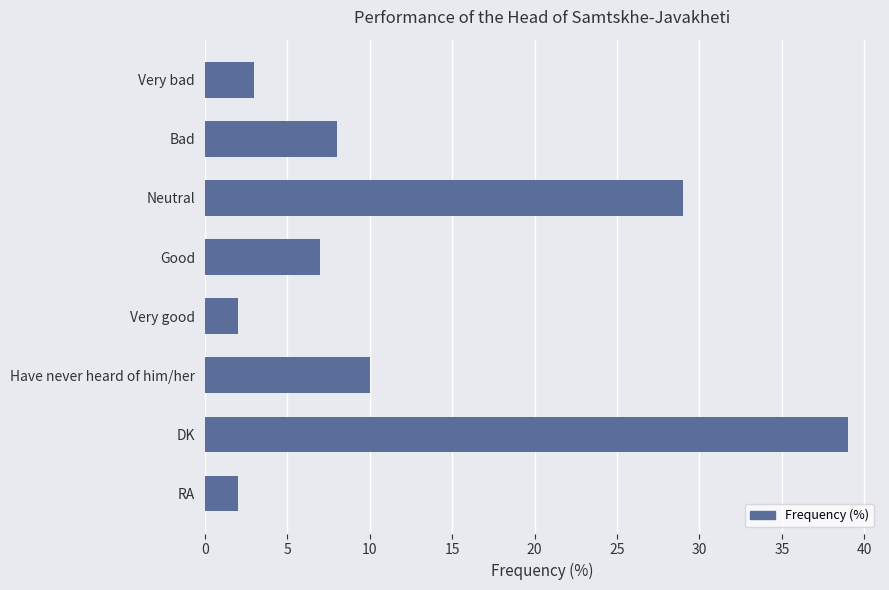

Reading bottom to top, what are all the values shown in this chart?

2	39	10	2	7	29	8	3